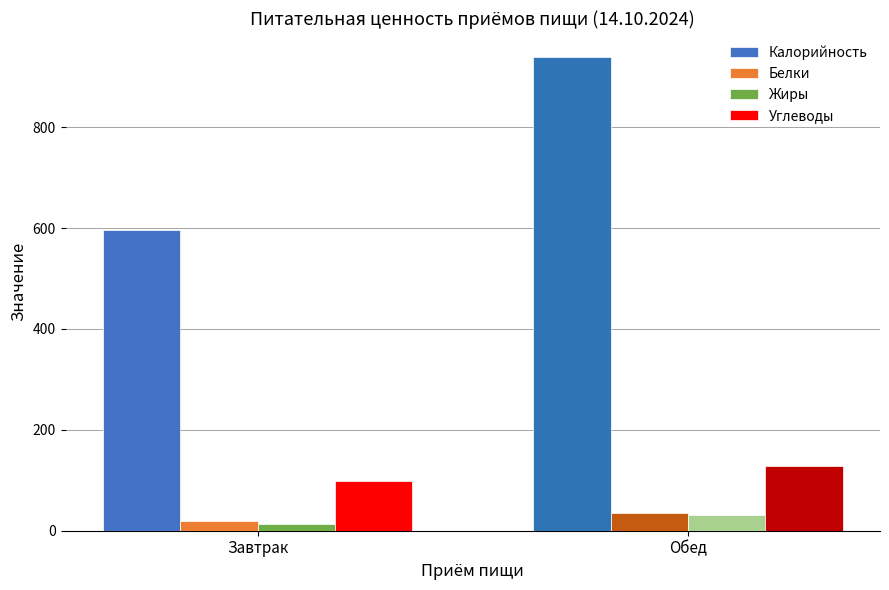

At which category is the sum across all series the highest?

Обед